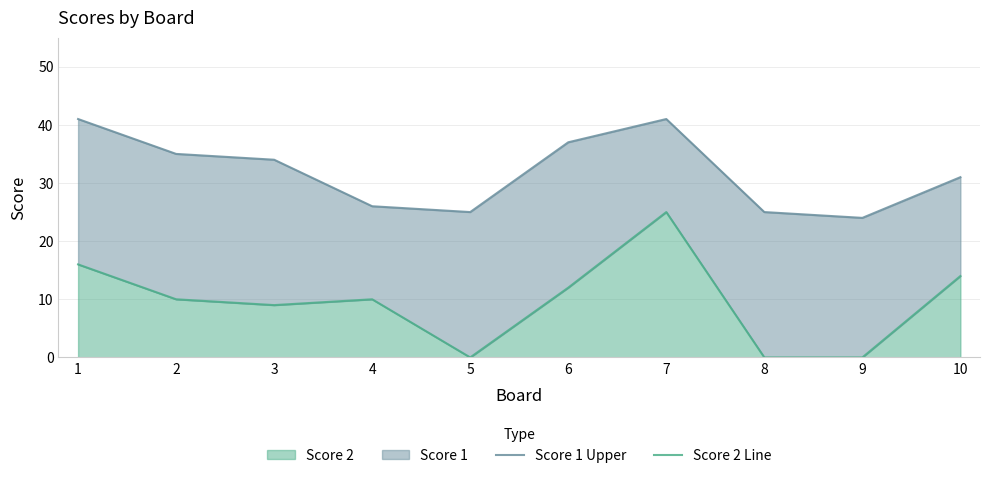

How many data points in Score 2 Line are above 10?

4